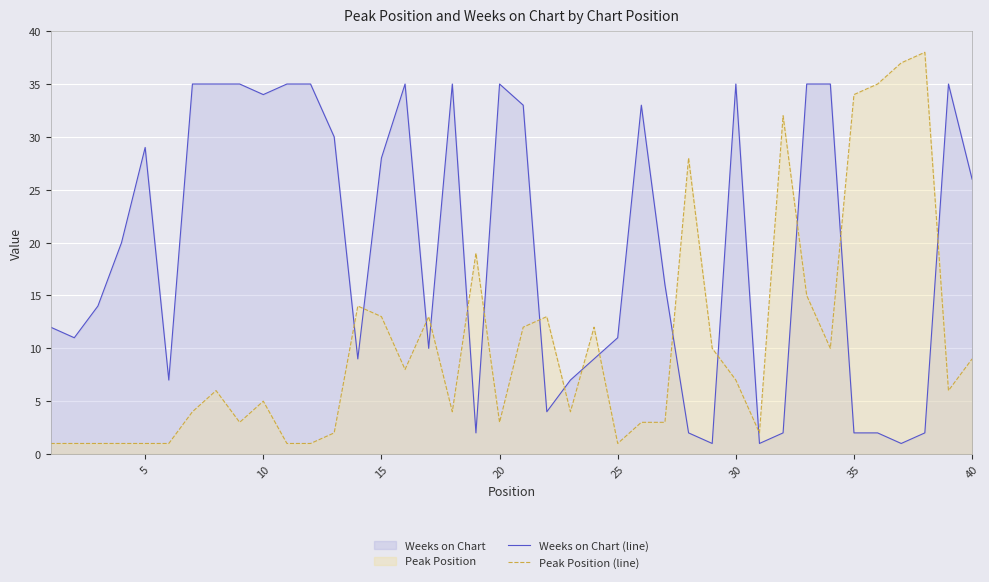

True or false: Peak Position (line) has a value of 9 at 40.

True